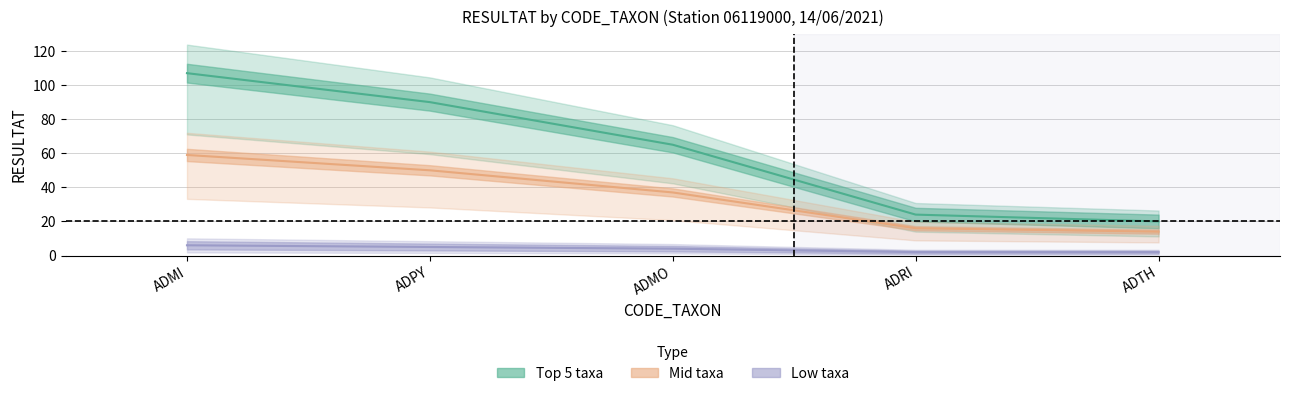

Which series has the largest range (max minus min)?

Top 5 taxa